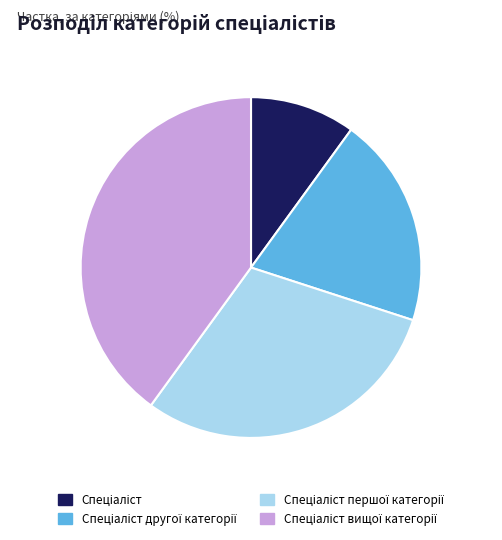

Count the number of slices in the pie.

4